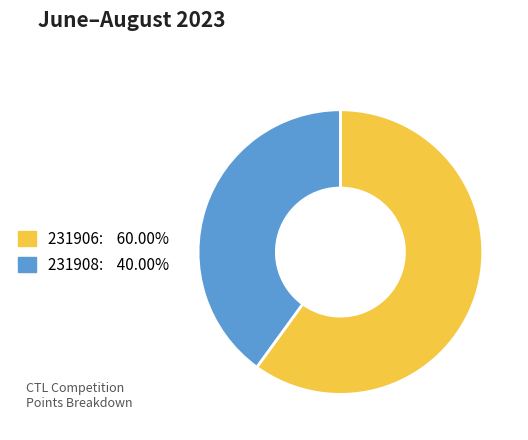

Is 231906 the majority of the pie?

Yes